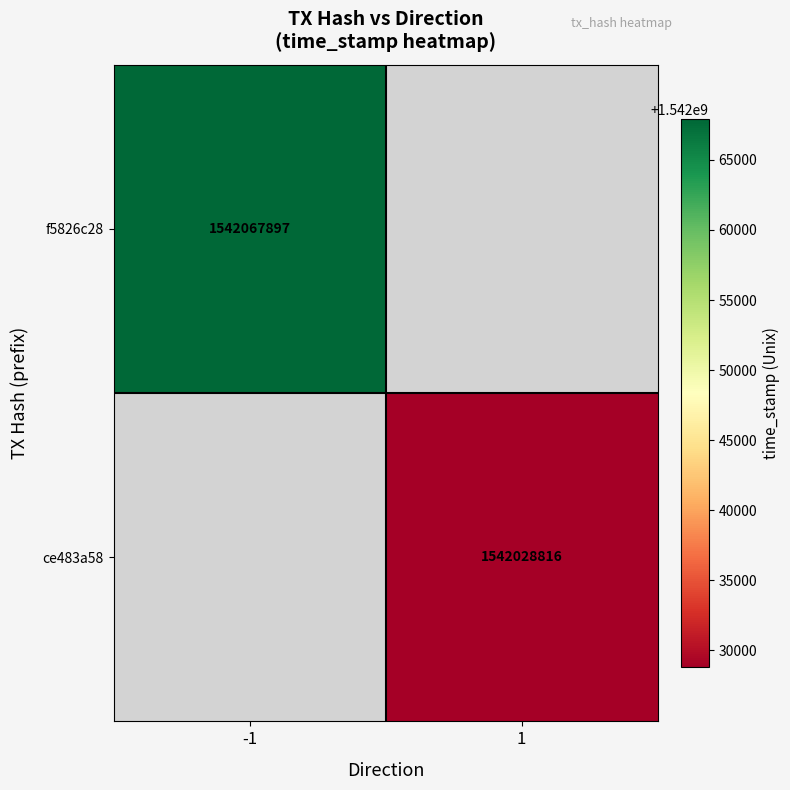

What is the minimum value shown in the chart?

1542028816.0